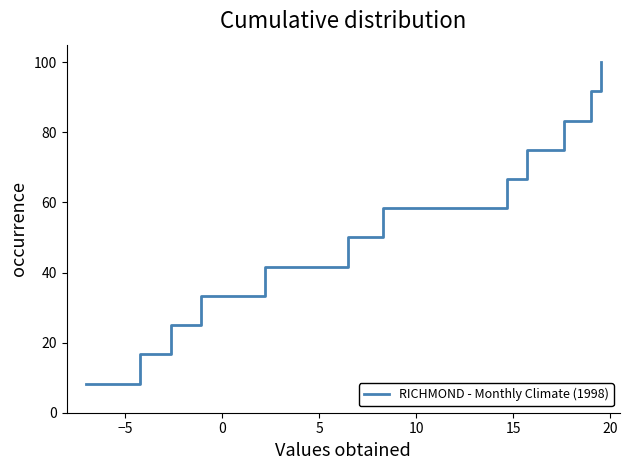

Does the chart have visible grid lines?

No